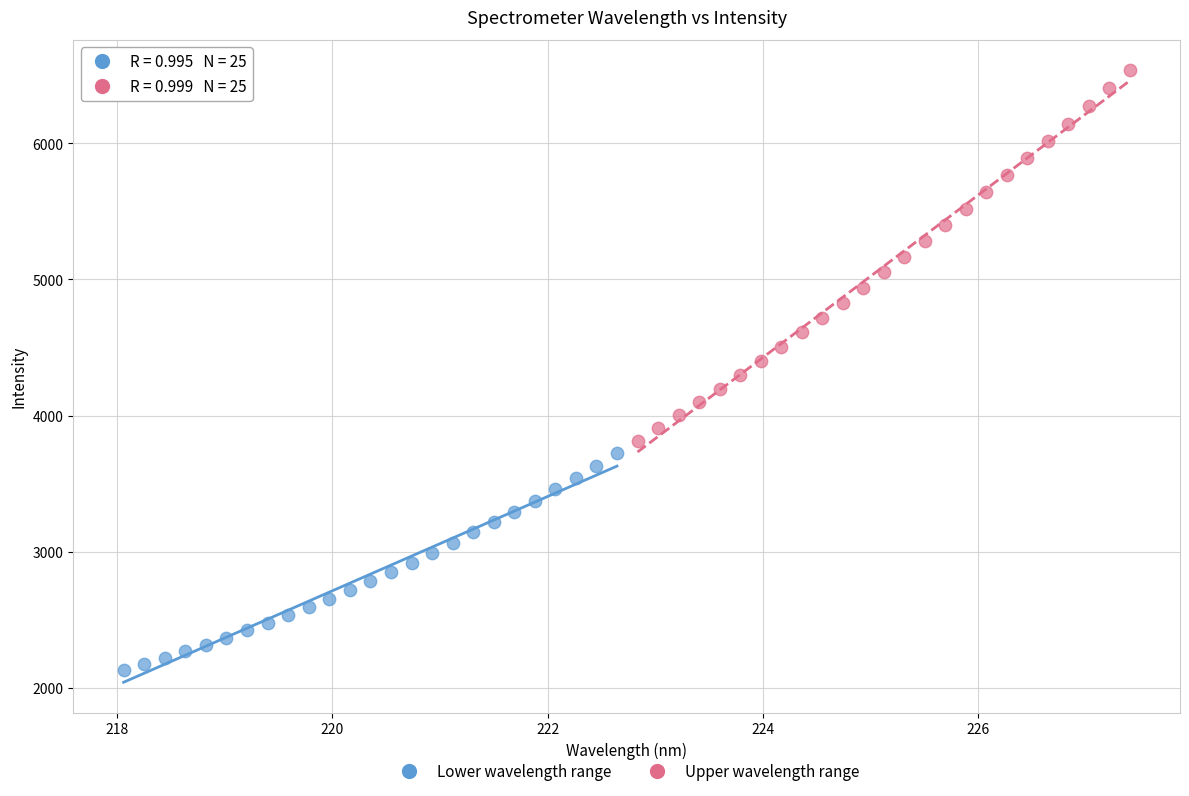

Which series reaches the maximum Y coordinate?

Upper wavelength range